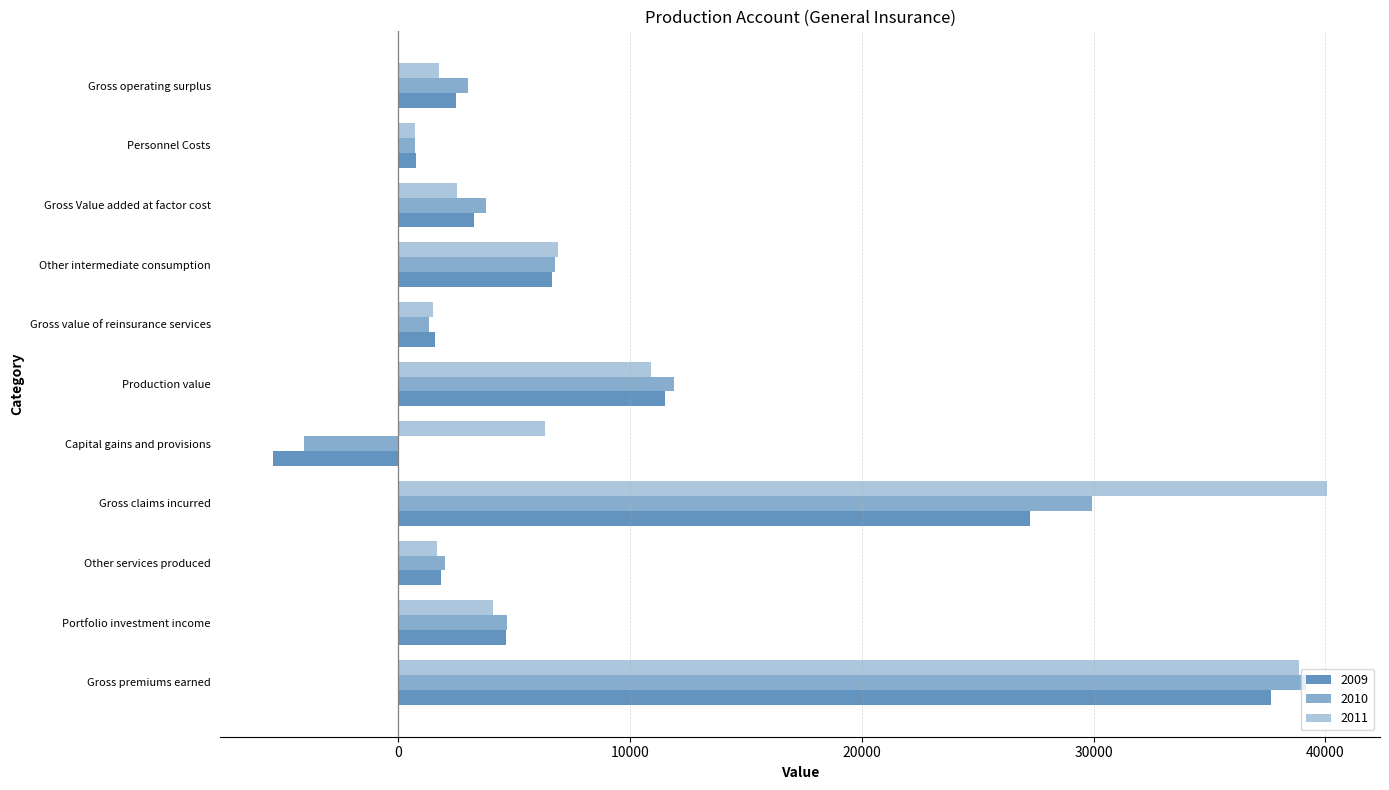

How many distinct data groups are displayed?

3